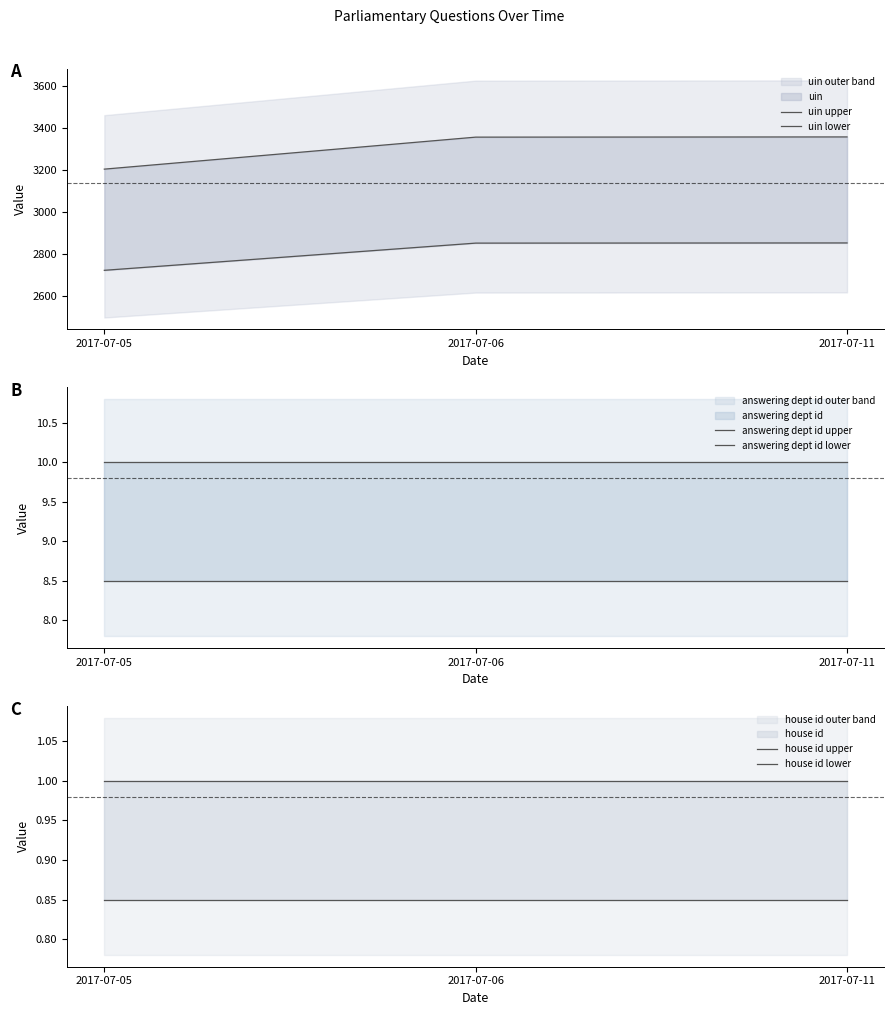

What is the average value of the house id lower series?

0.8